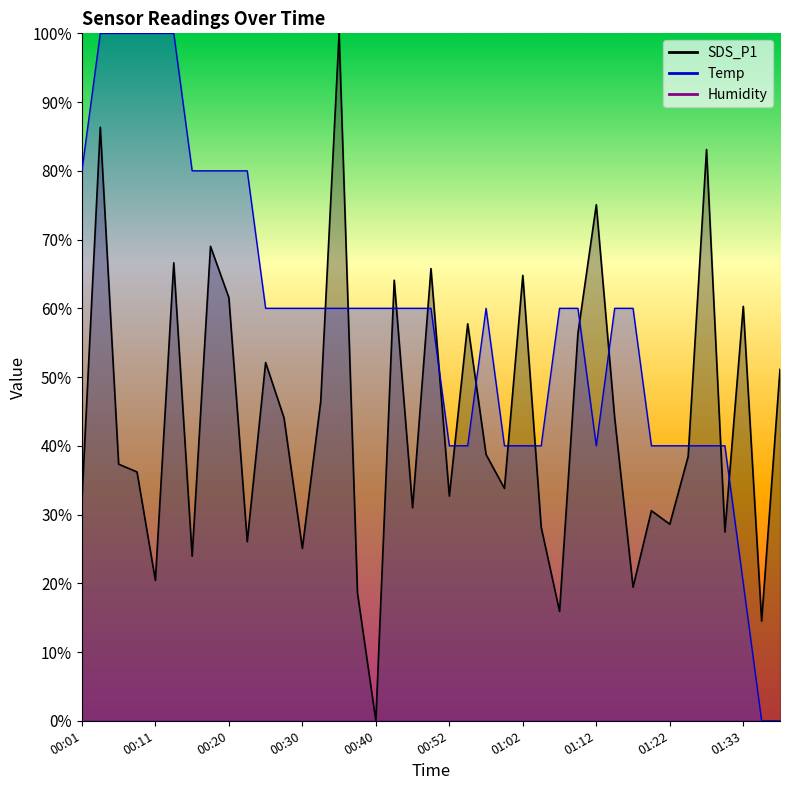

The SDS_P1 series shows 39.4 at 01:22. True or false?

False